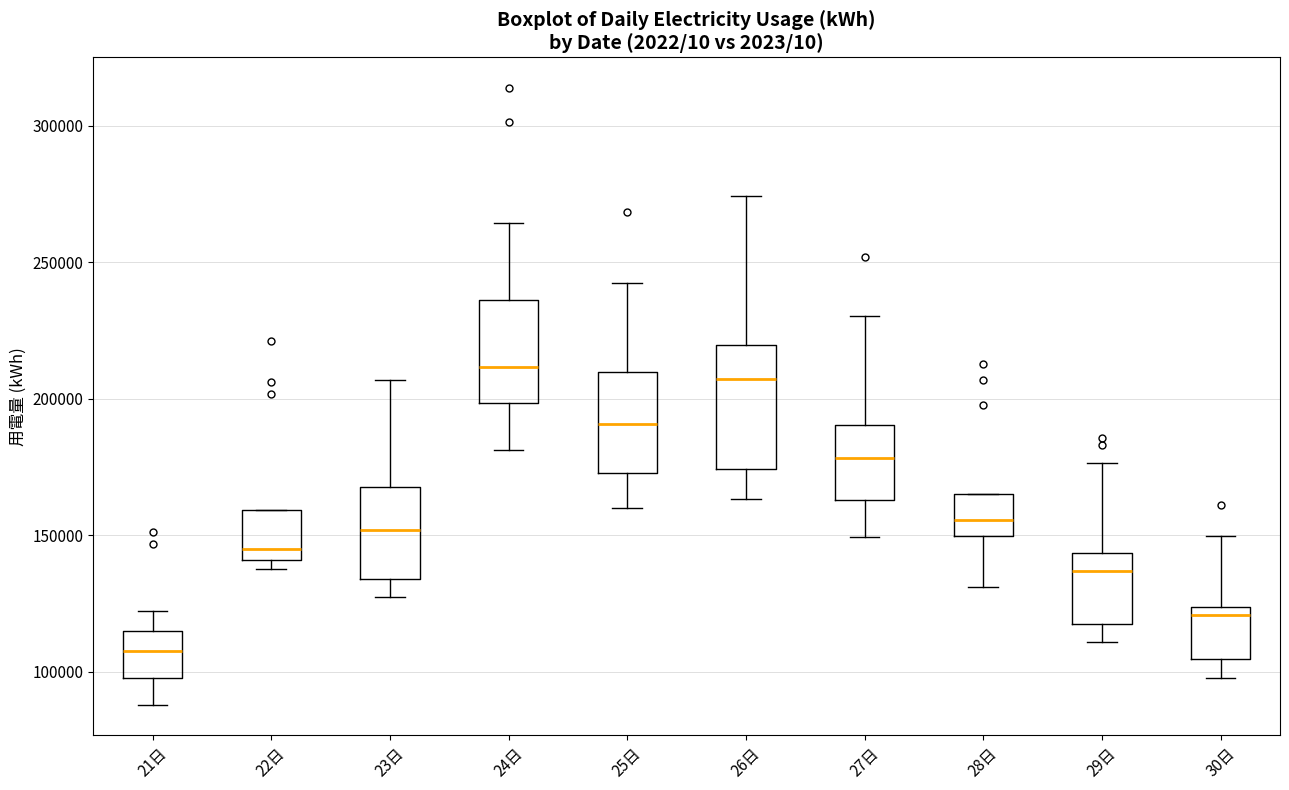

Reading left to right, read every box against the y-axis: the position of its median line, the range the box covers, and the ends of its whiskers. The values are not printed on the chart, so give them approximately, as read against the axis.

21日: median 110000, box 100000 to 115000, whiskers 90000 to 120000
22日: median 145000, box 140000 to 160000, whiskers 135000 to 160000
23日: median 150000, box 135000 to 170000, whiskers 125000 to 205000
24日: median 210000, box 200000 to 235000, whiskers 180000 to 265000
25日: median 190000, box 175000 to 210000, whiskers 160000 to 240000
26日: median 205000, box 175000 to 220000, whiskers 165000 to 275000
27日: median 180000, box 165000 to 190000, whiskers 150000 to 230000
28日: median 155000, box 150000 to 165000, whiskers 130000 to 165000
29日: median 135000, box 115000 to 145000, whiskers 110000 to 175000
30日: median 120000, box 105000 to 125000, whiskers 100000 to 150000